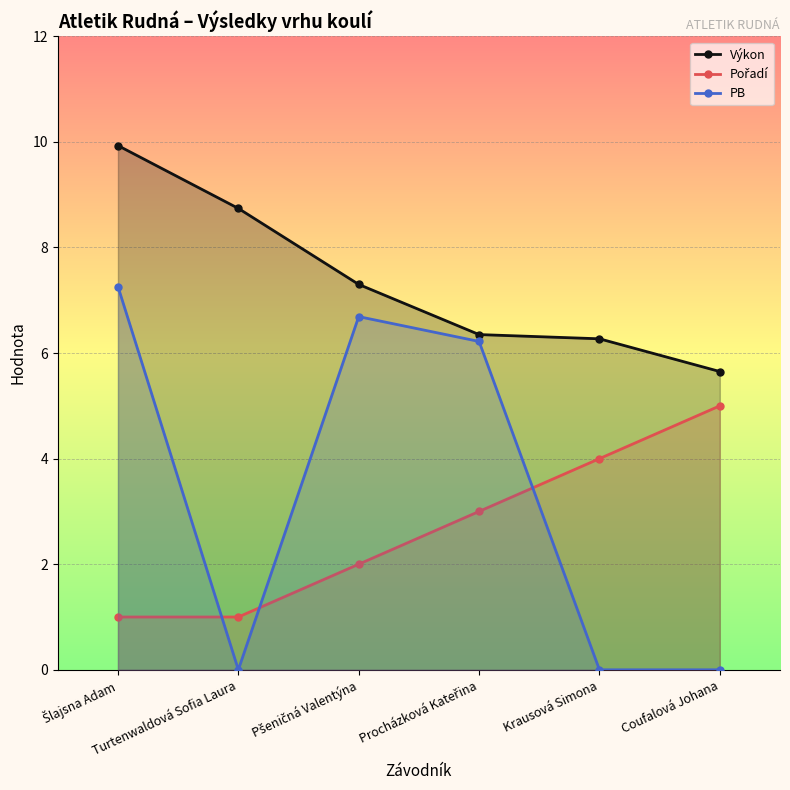

True or false: Výkon and PB intersect in this chart.

False